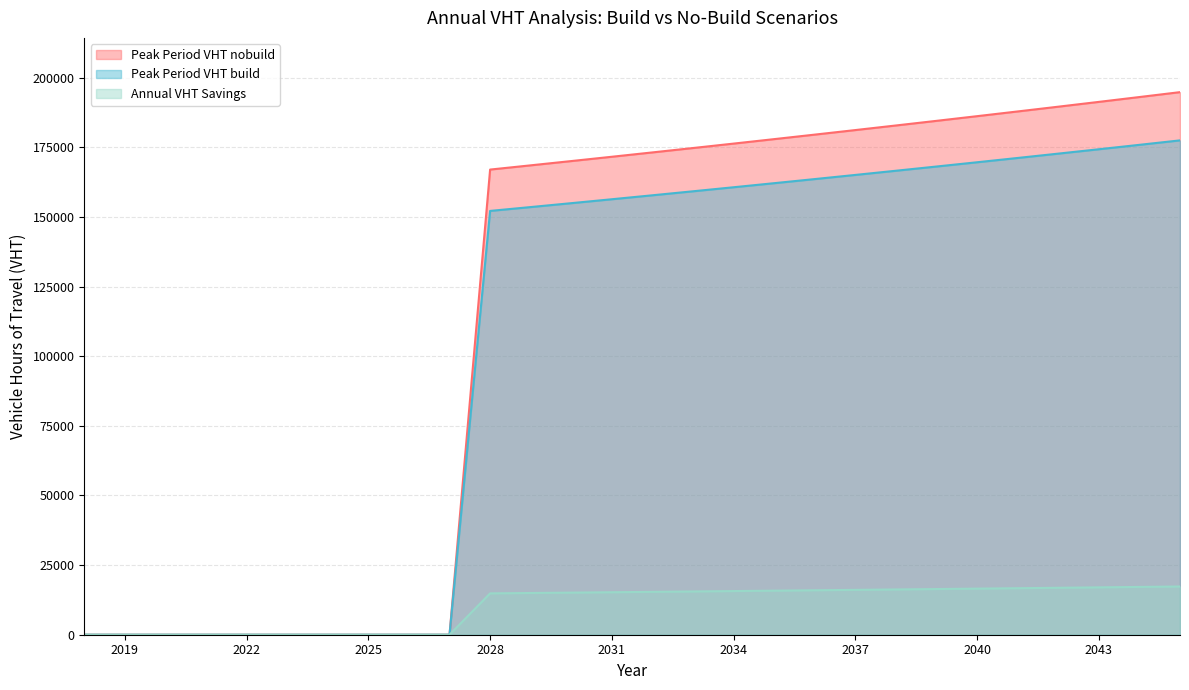

True or false: Peak Period VHT build has a value of 166562.3 at 2038.

True